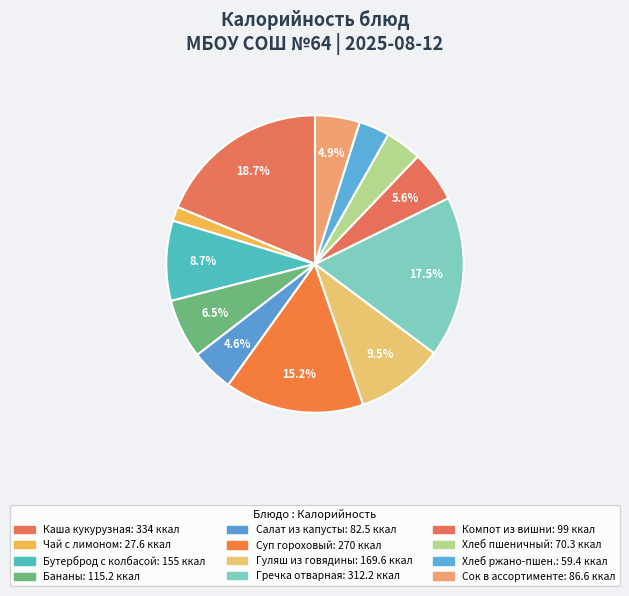

How many segments does this pie chart have?

12